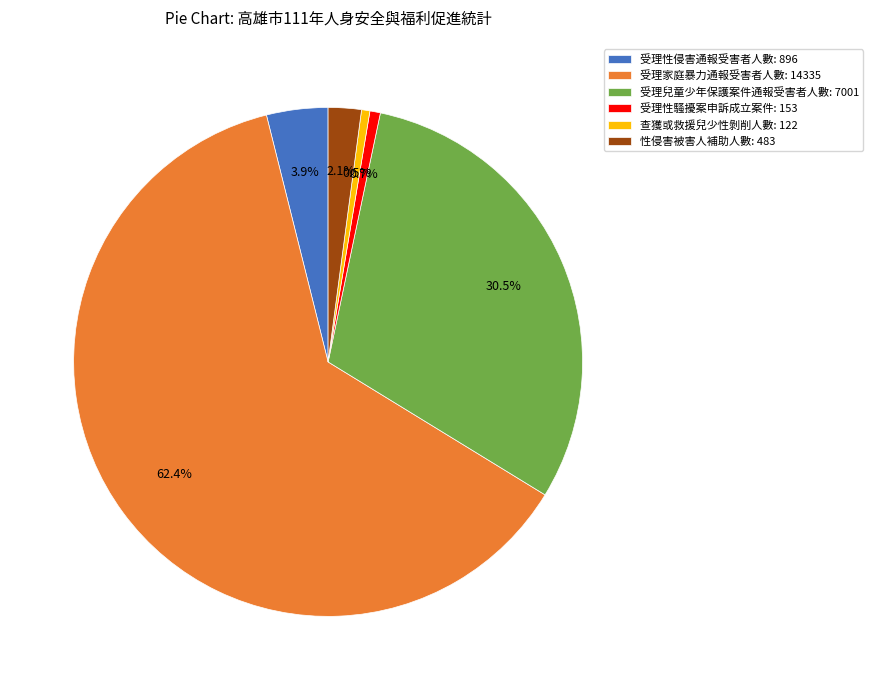

Which slice is the largest?

受理家庭暴力通報受害者人數